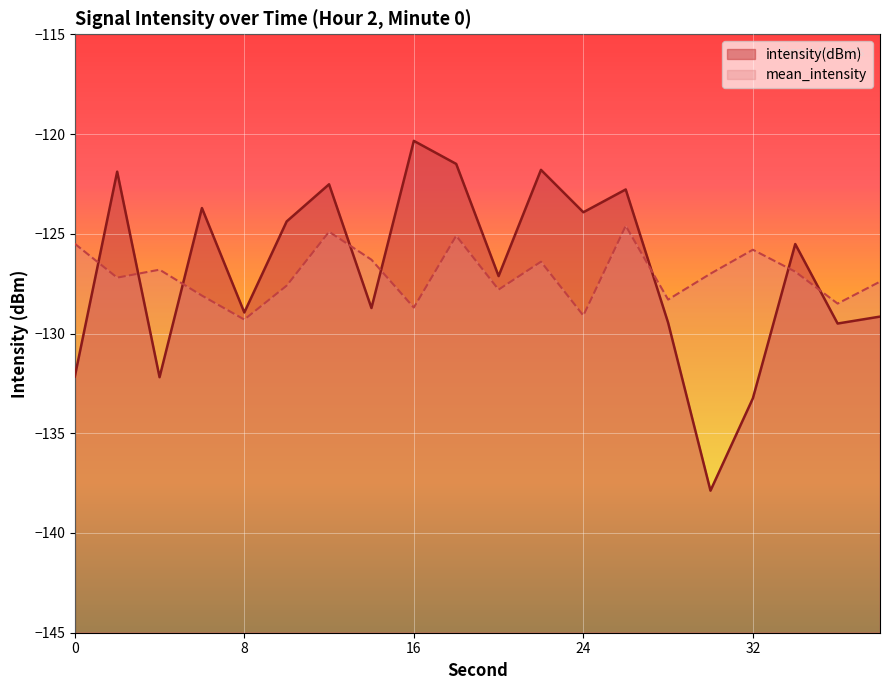

What is the average value of the mean_intensity series?

-127.1